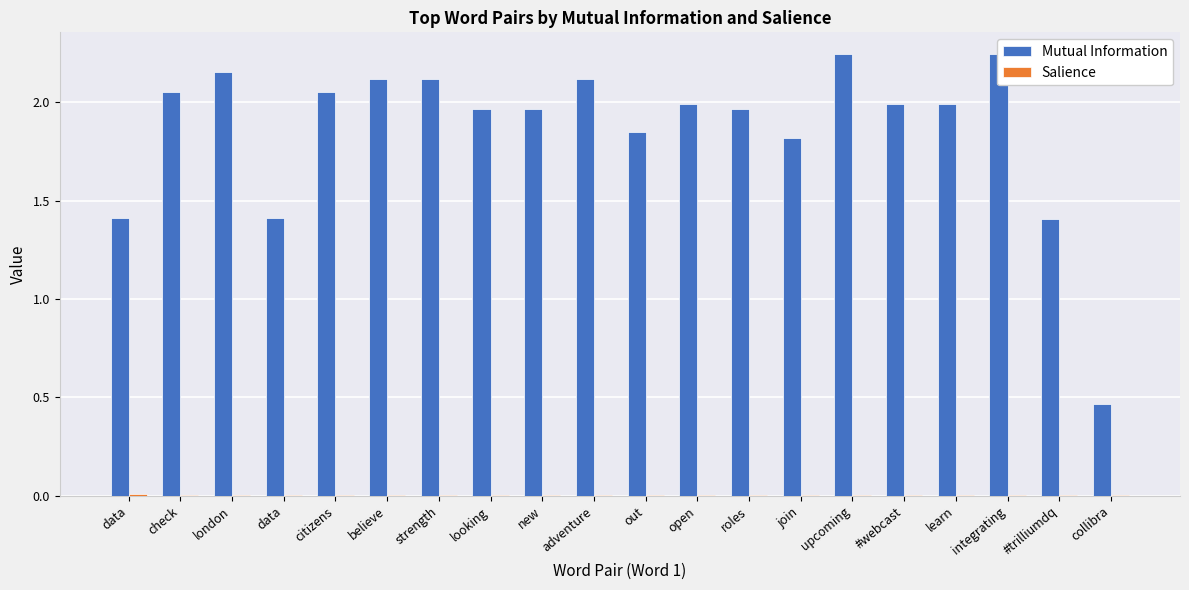

The Salience series shows 0.0 at roles. True or false?

False